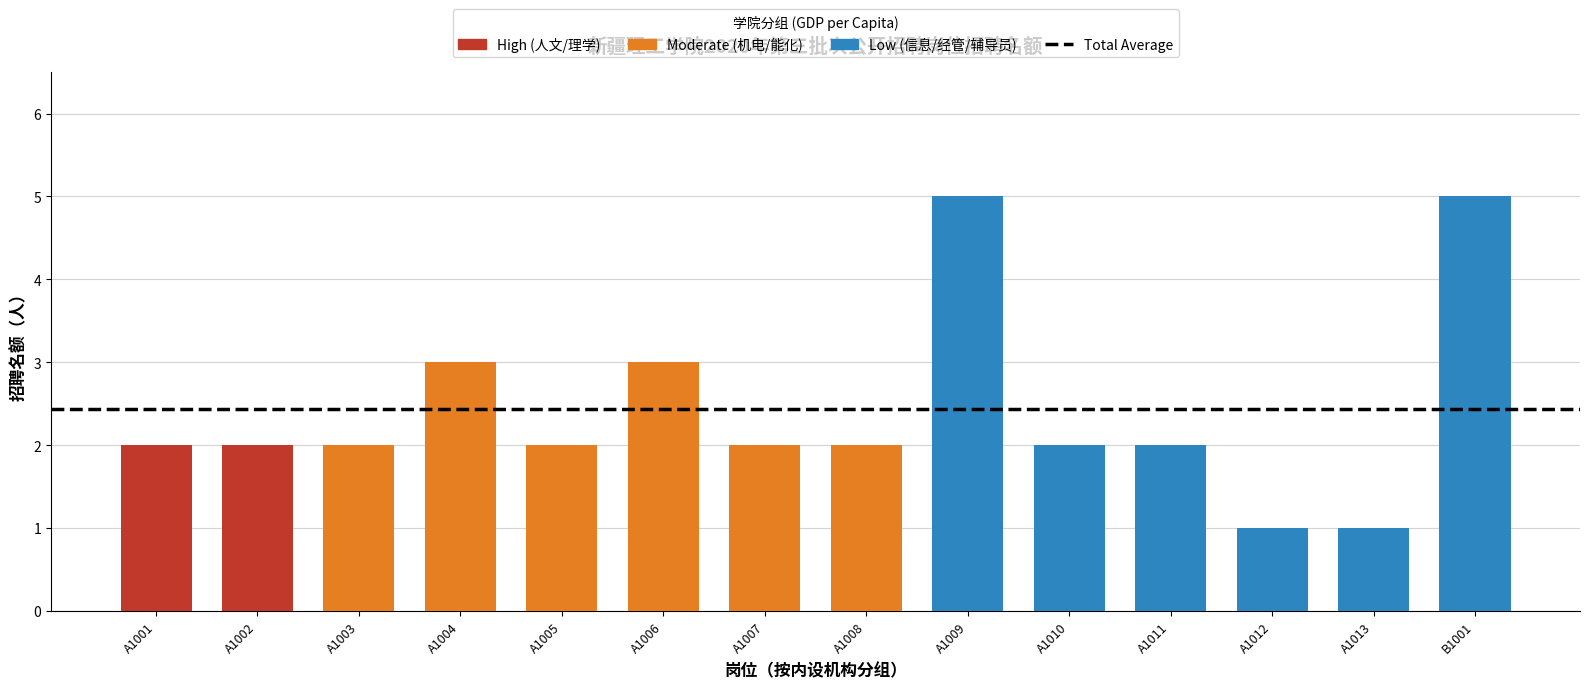

Is it true that the value at A1013 is 1?

True